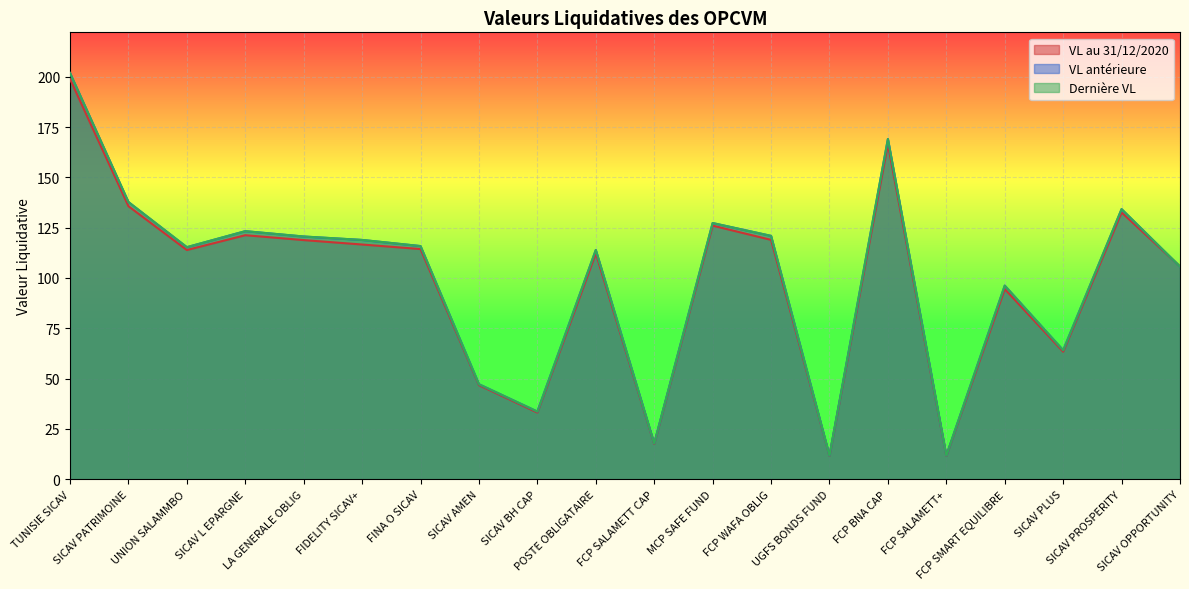

Which has a higher value, LA GENERALE OBLIG or SICAV AMEN?

LA GENERALE OBLIG